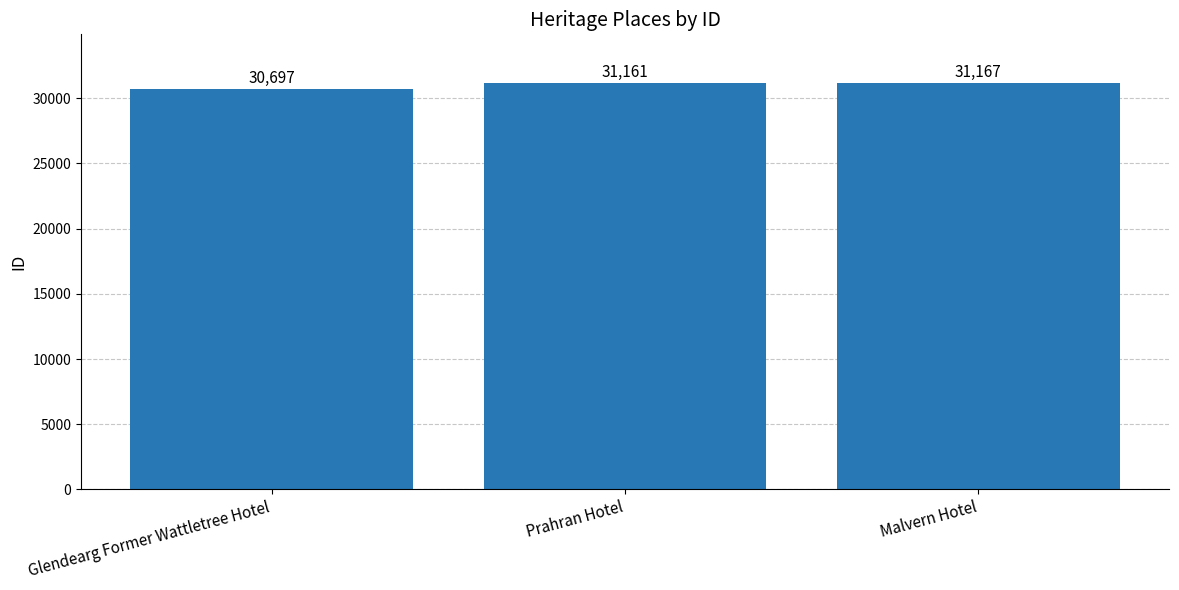

At which category does the chart reach its peak across all series?

Malvern Hotel